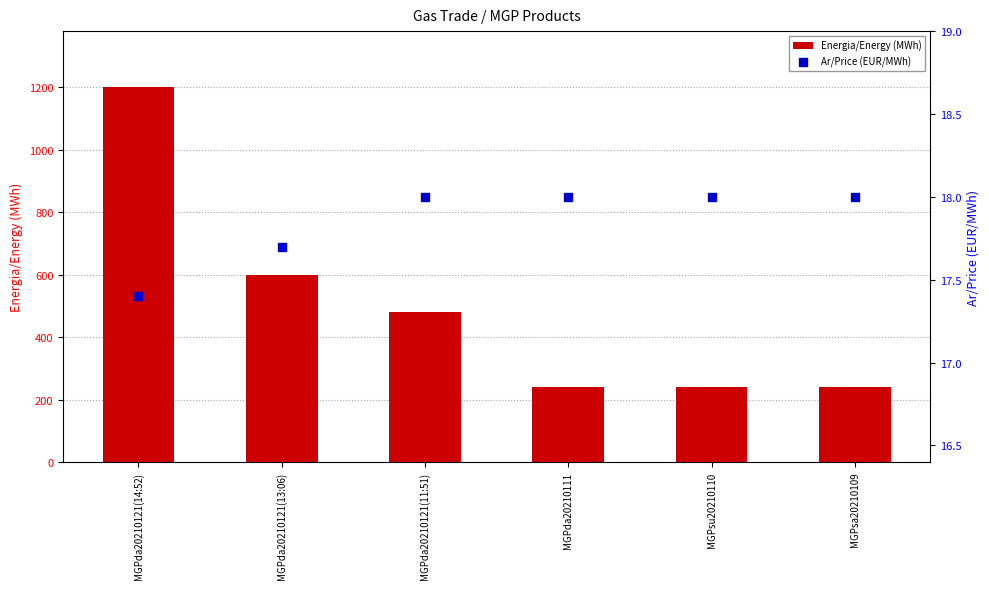

Which series reaches the maximum Y coordinate?

Energia/Energy (MWh)